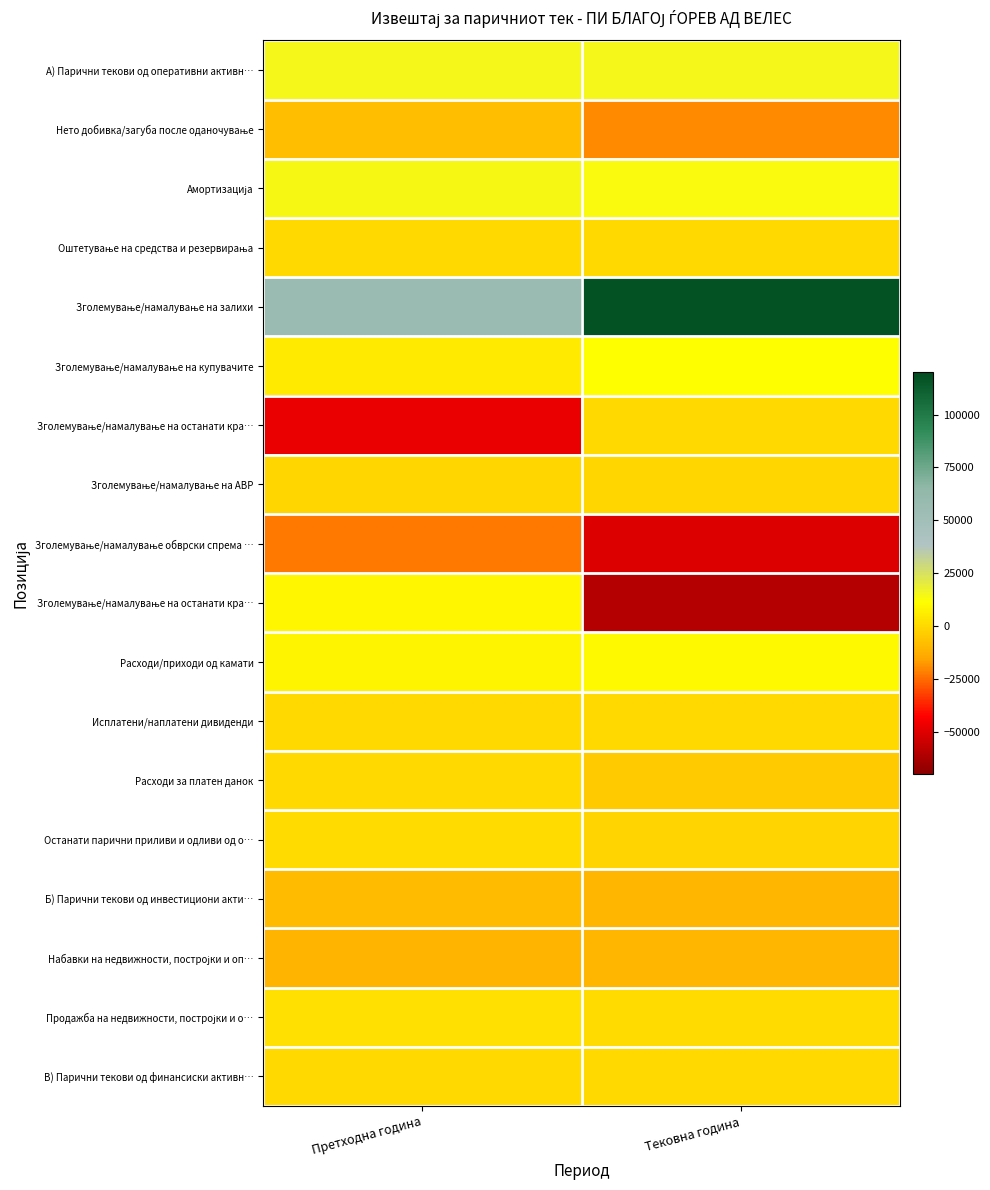

At which category is the sum across all series the highest?

Претходна година